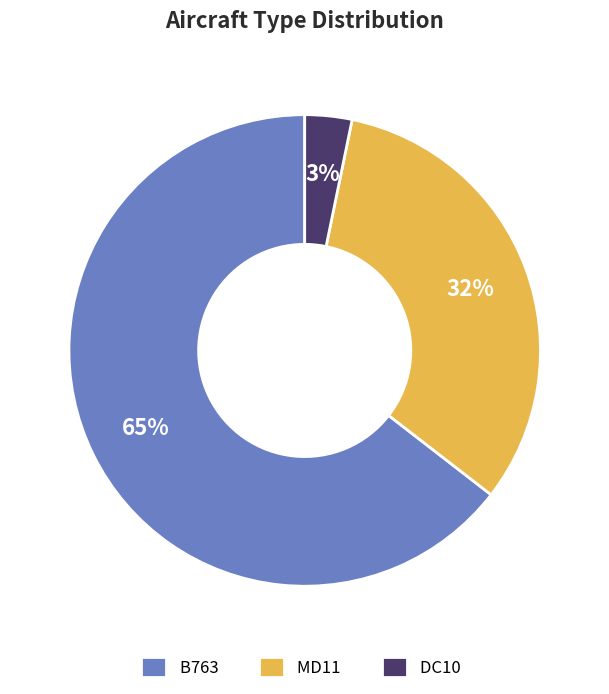

Which slice represents more than half of the pie?

B763